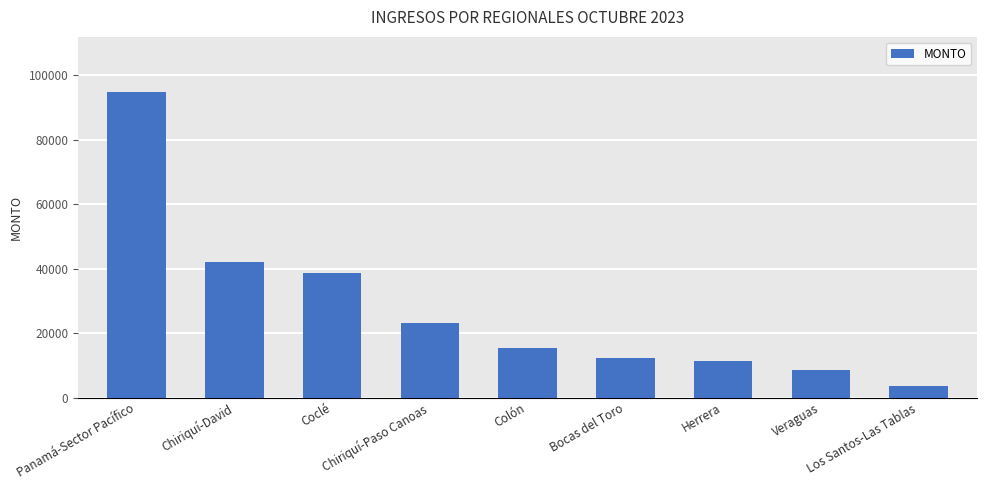

How many values are below 15440?

4